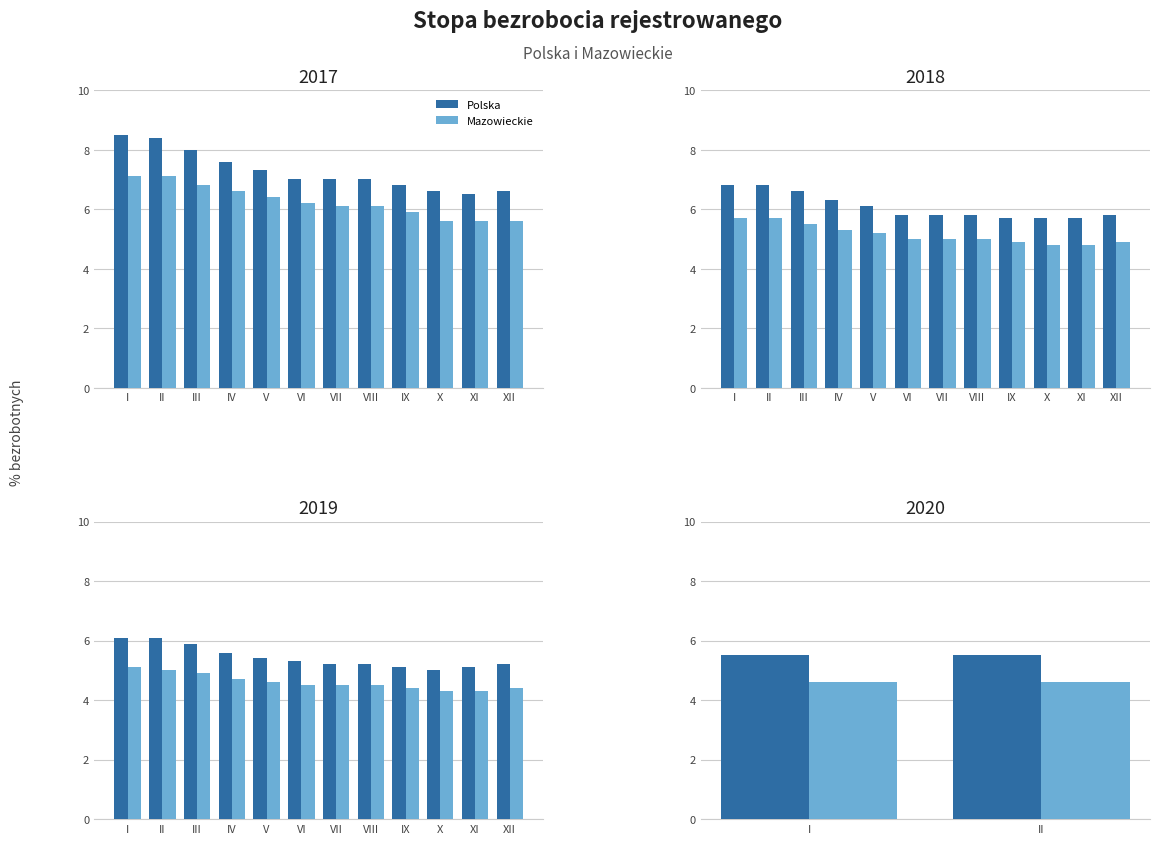

At which category is the sum across all series the highest?

I